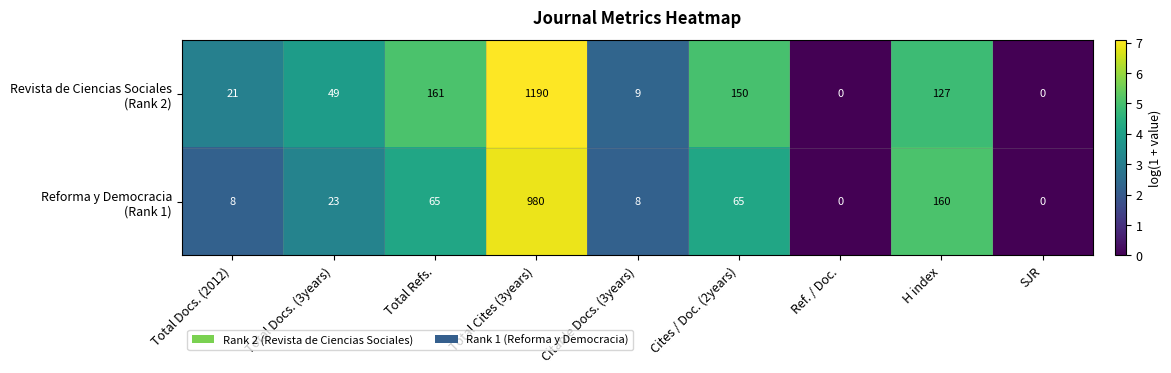

At which category is the sum across all series the highest?

Total Cites (3years)